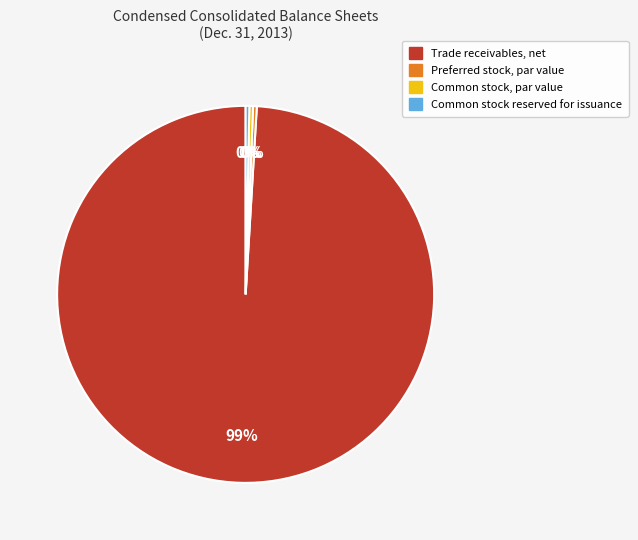

Which has a higher value, Trade receivables, net or Common stock reserved for issuance?

Trade receivables, net